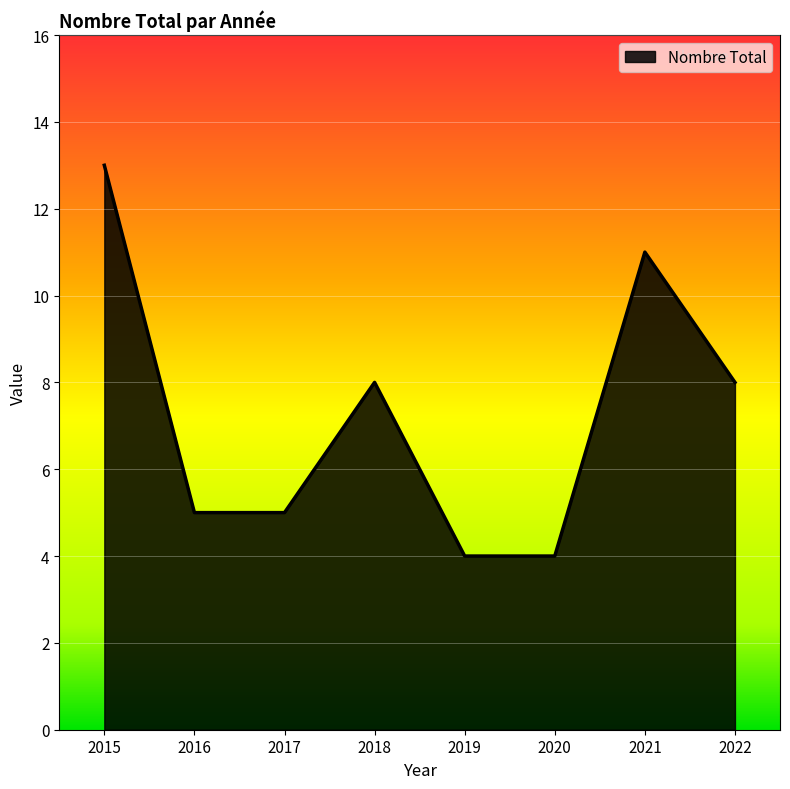

What is the smallest value displayed?

4